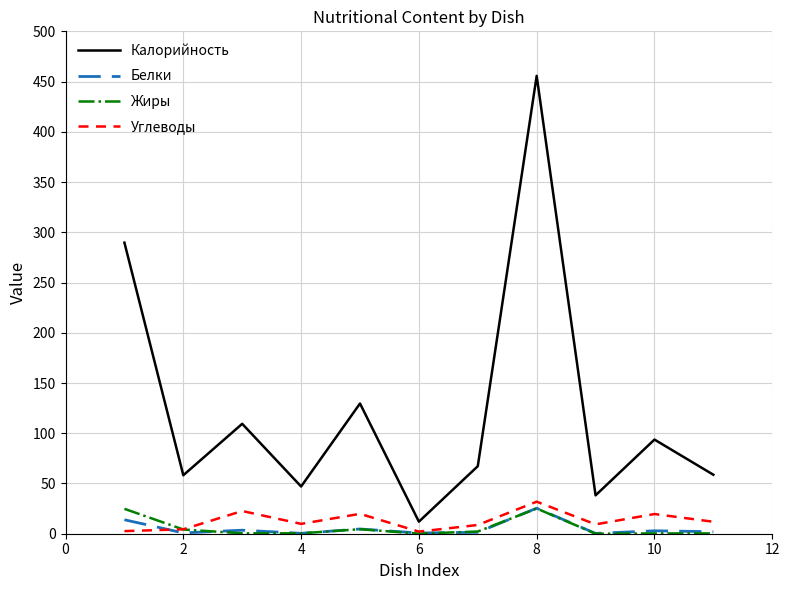

True or false: Калорийность and Жиры intersect in this chart.

False